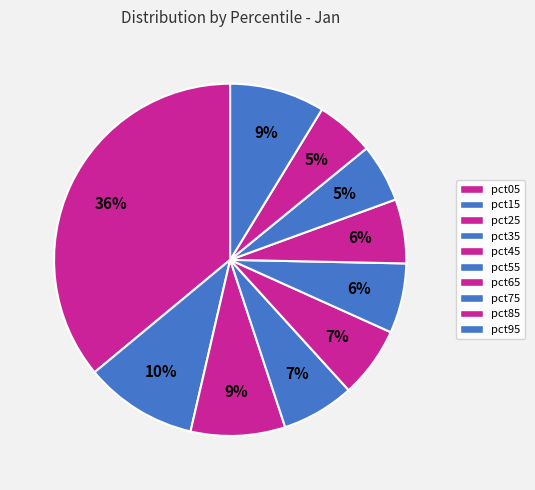

What is the largest slice in the pie chart?

pct05